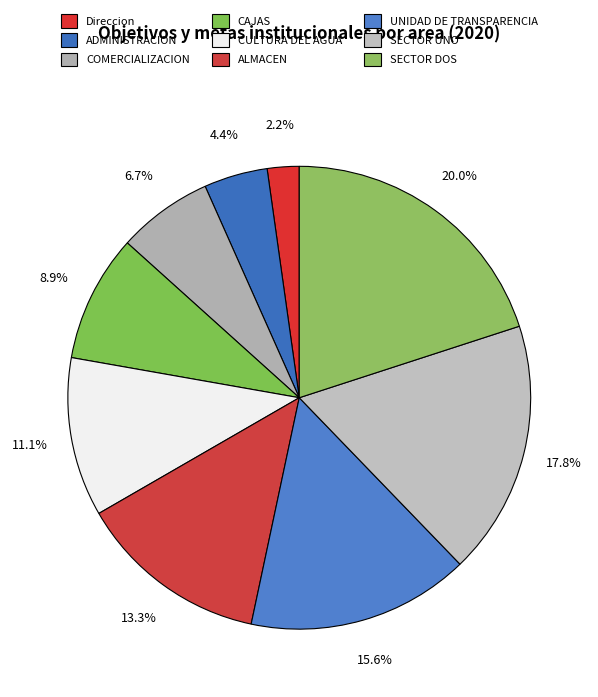

What percentage do SECTOR DOS and ALMACEN together represent?

33.3%